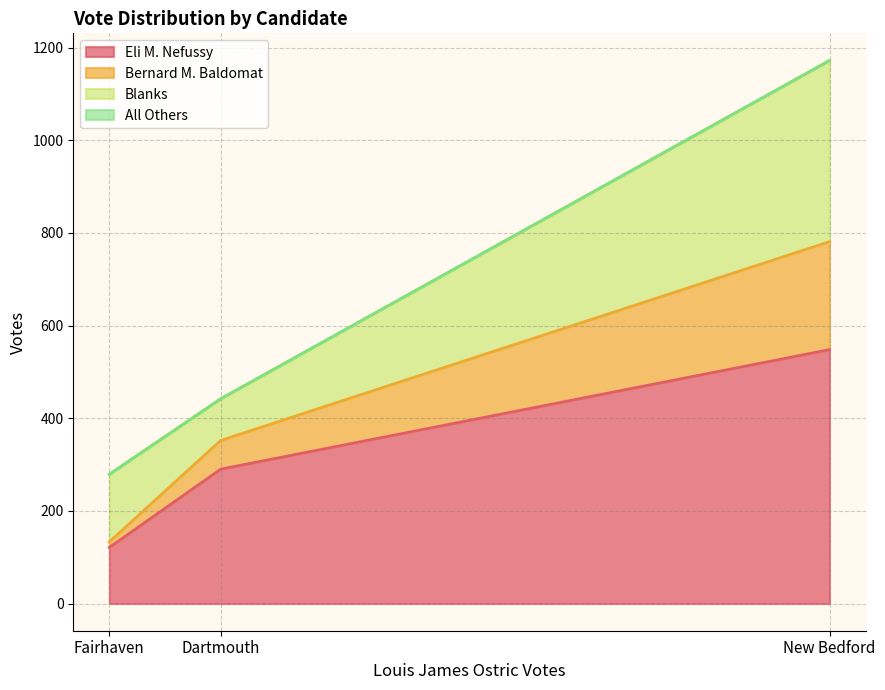

How many Bernard M. Baldomat values are between 12 and 233?

3